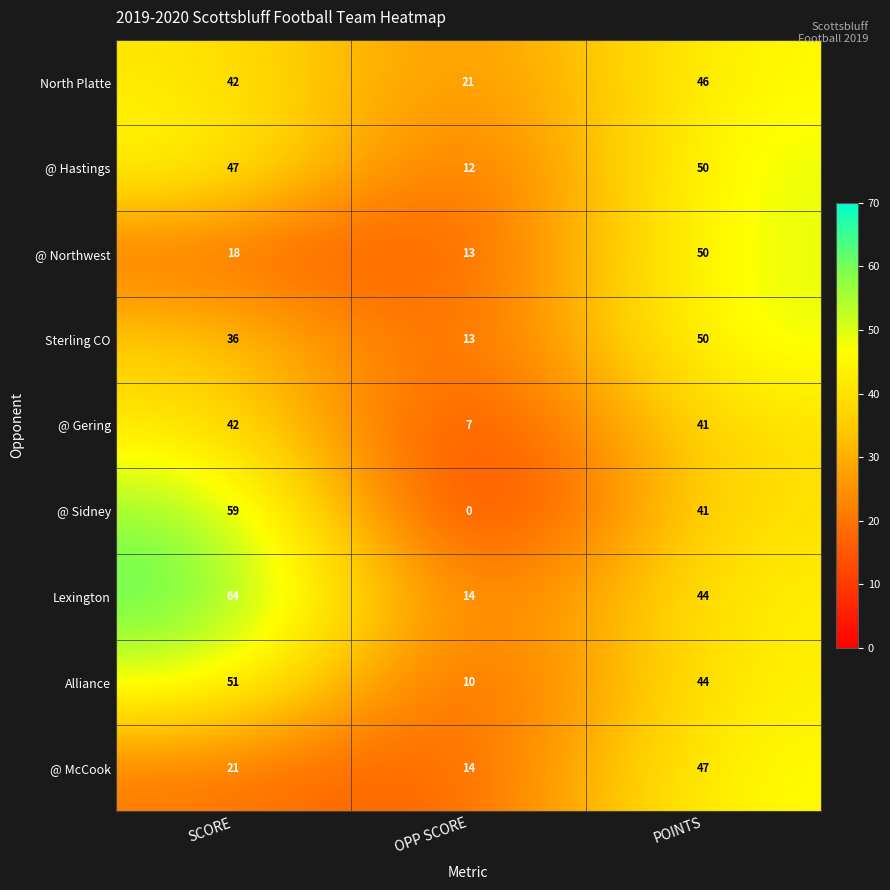

The @ Hastings series shows 12 at OPP SCORE. True or false?

True